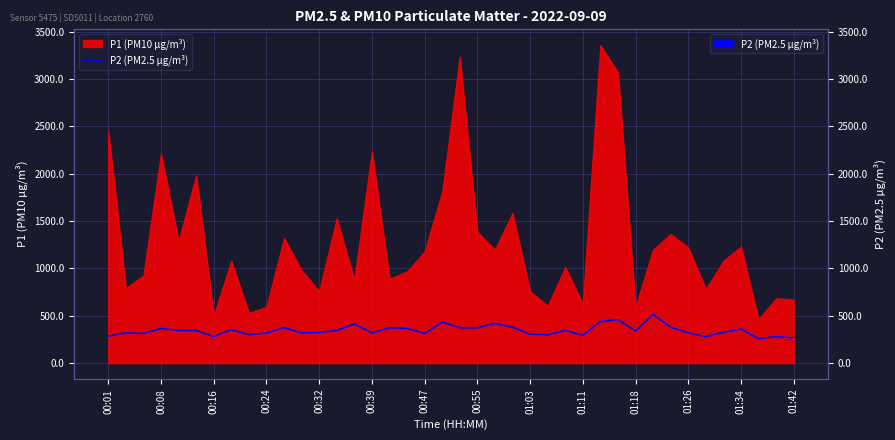

How many data points are above 346?

16